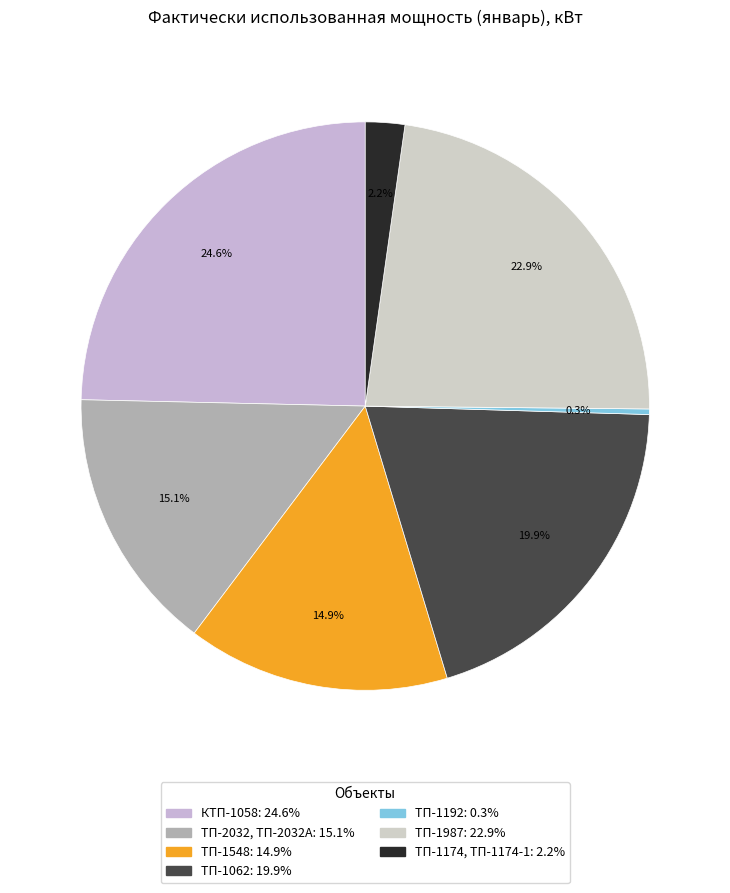

What is the total percentage of КТП-1058 and ТП-1548?

39.6%